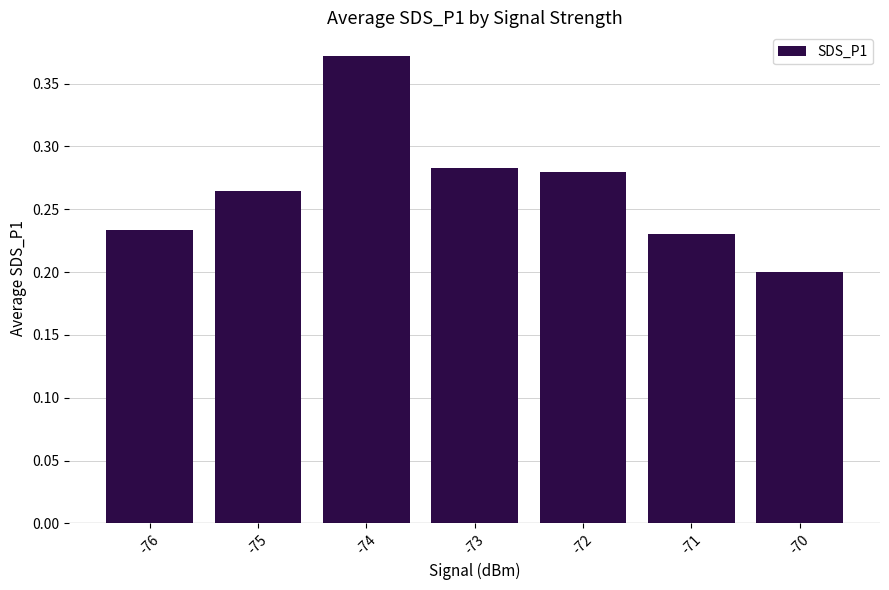

What is the difference between the maximum and second lowest values?

0.1